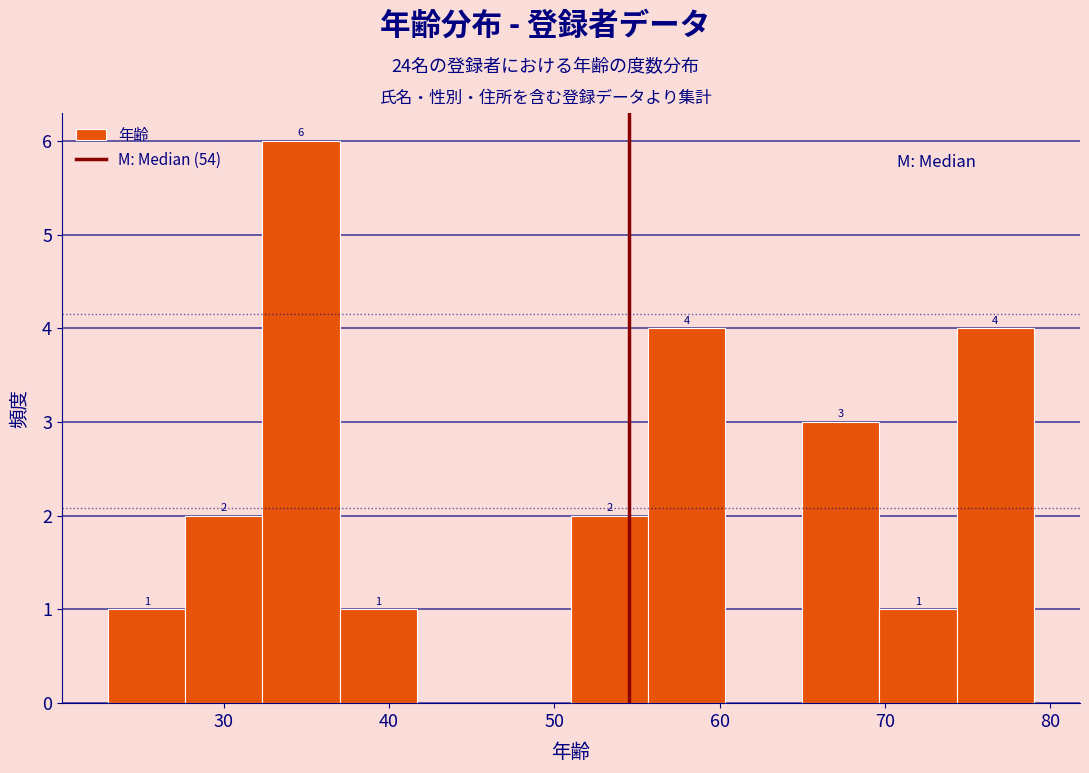

Which range on the x-axis has the tallest bar?

32 to 37